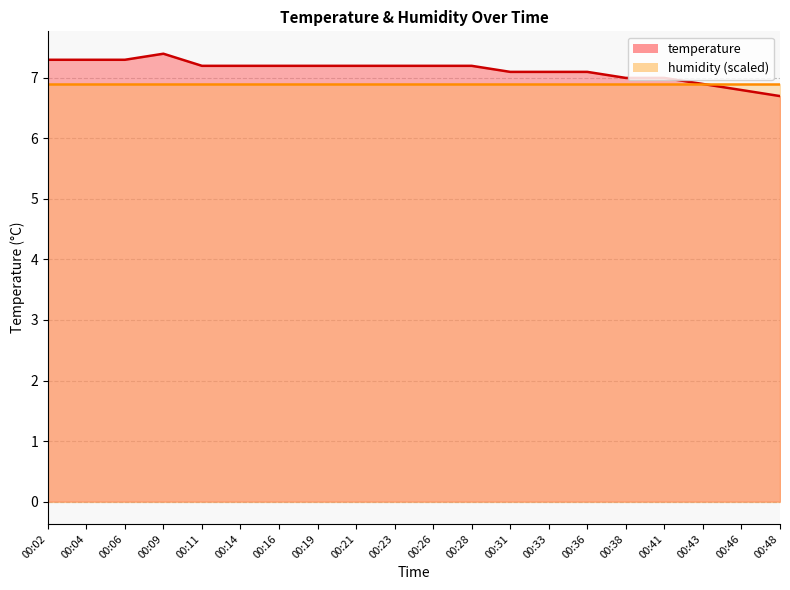

List the labels in order of value, largest first.

00:09, 00:02, 00:04, 00:06, 00:11, 00:14, 00:16, 00:19, 00:21, 00:23, 00:26, 00:28, 00:31, 00:33, 00:36, 00:38, 00:41, 00:43, 00:46, 00:48